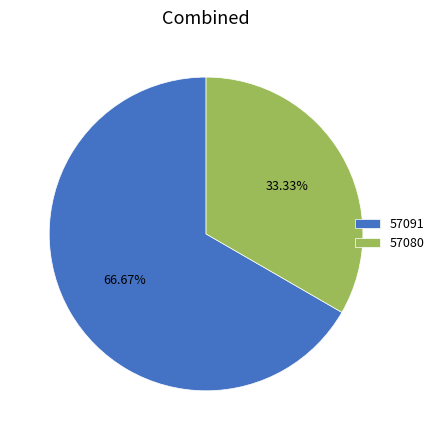

To the nearest percent, what is the combined percentage of 57091 and 57080?

100%